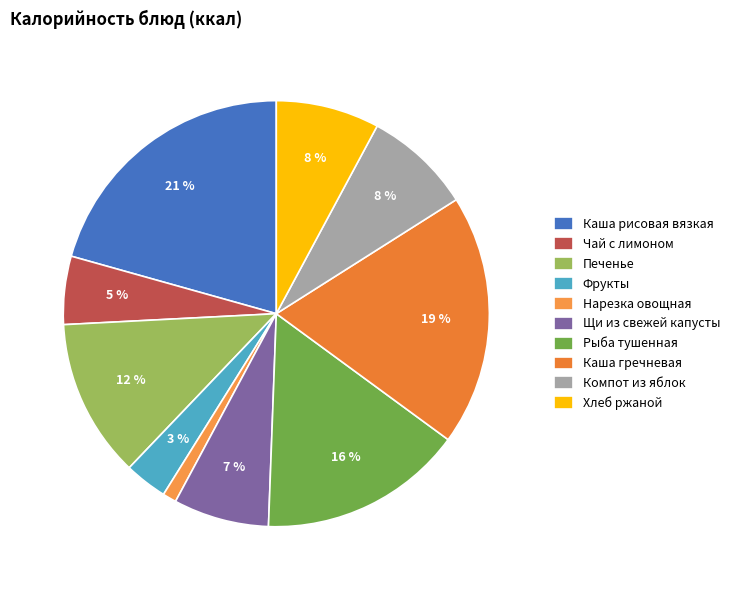

Do Компот из яблок and Рыба тушенная together represent more than half of the pie?

No